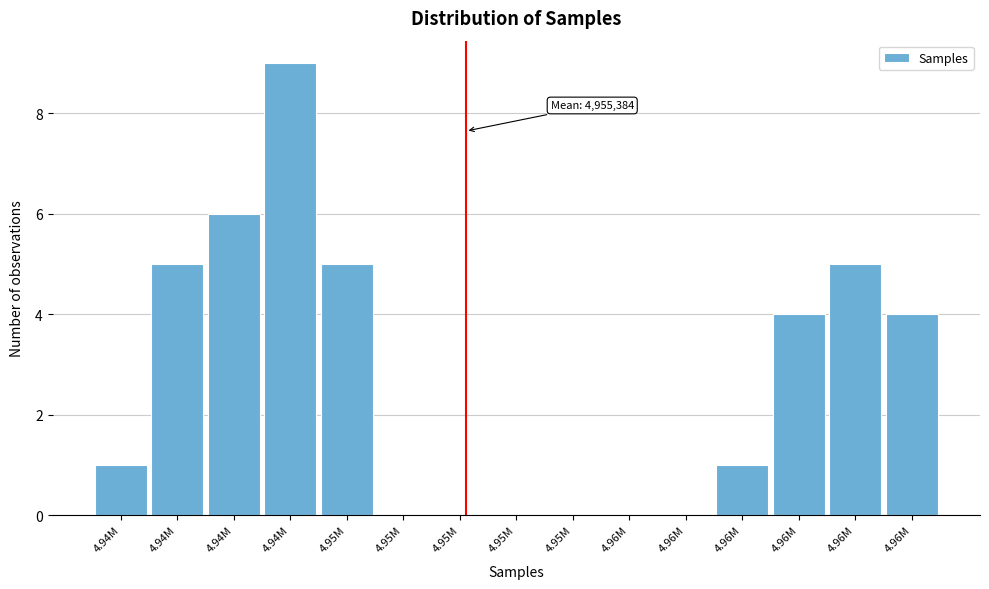

How many series are shown in this chart?

1